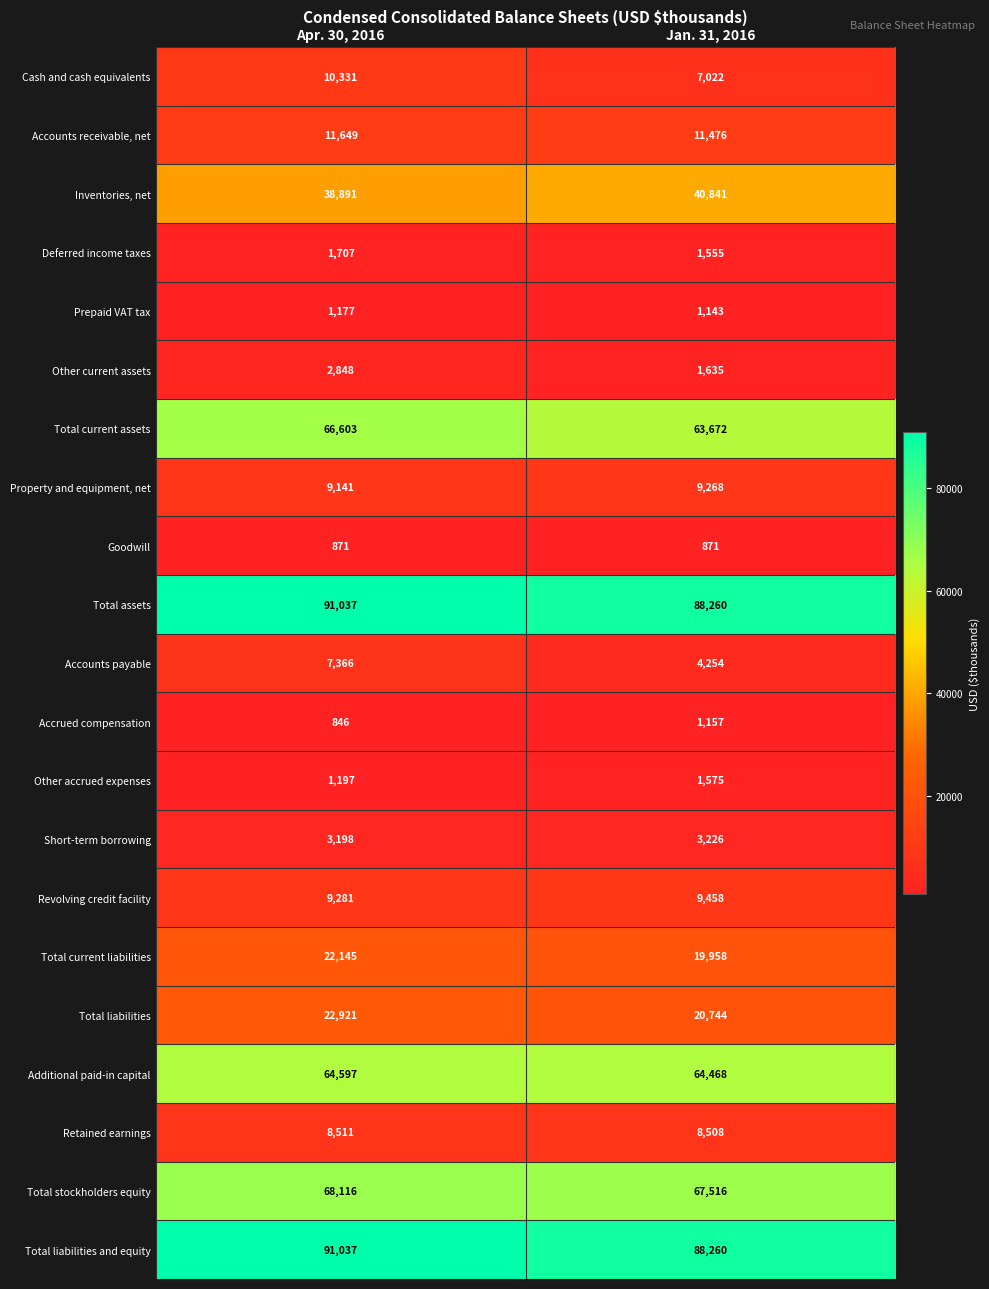

At which category does the chart reach its peak across all series?

Apr. 30, 2016